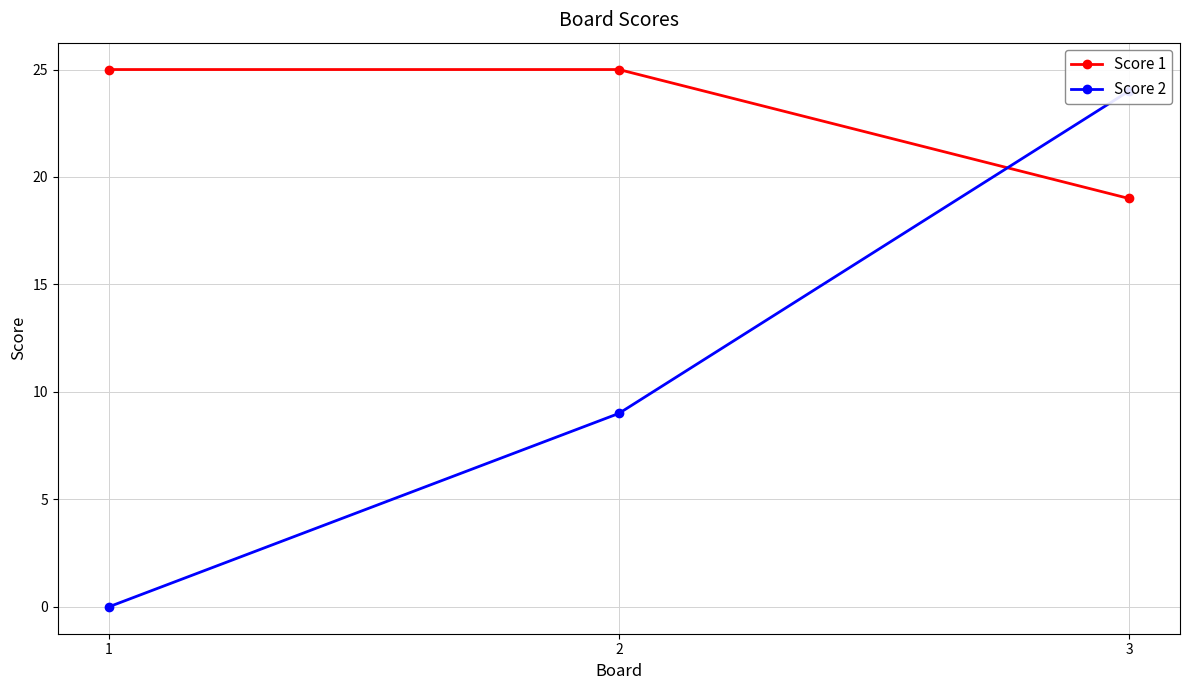

What is the sum of all Score 1 values?

69